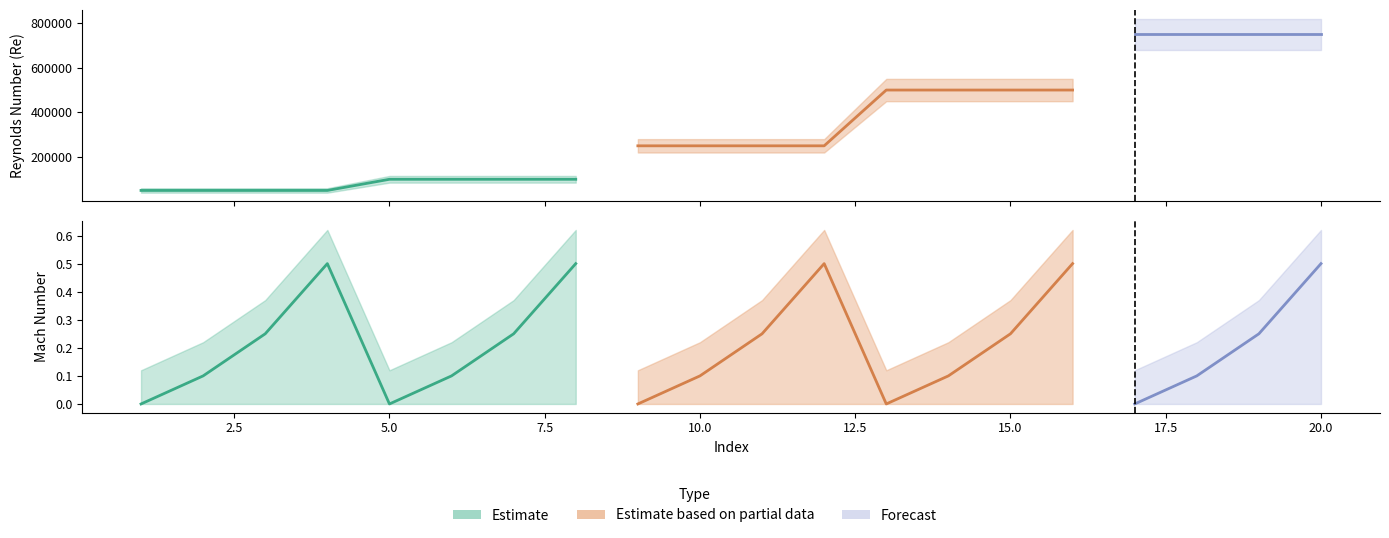

Which series has the widest spread of values?

Re